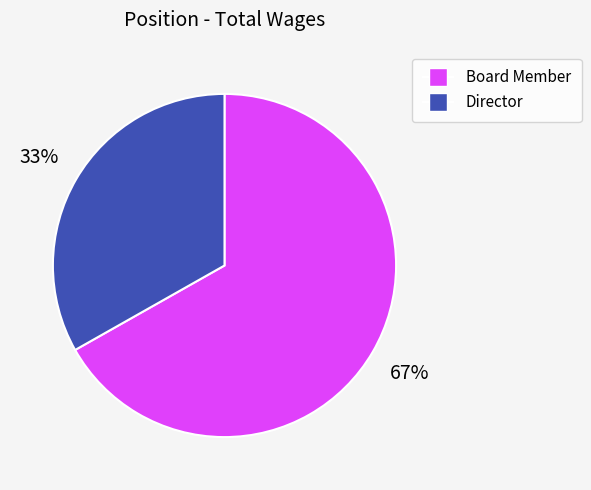

Is there any slice that represents more than half of the pie?

Yes